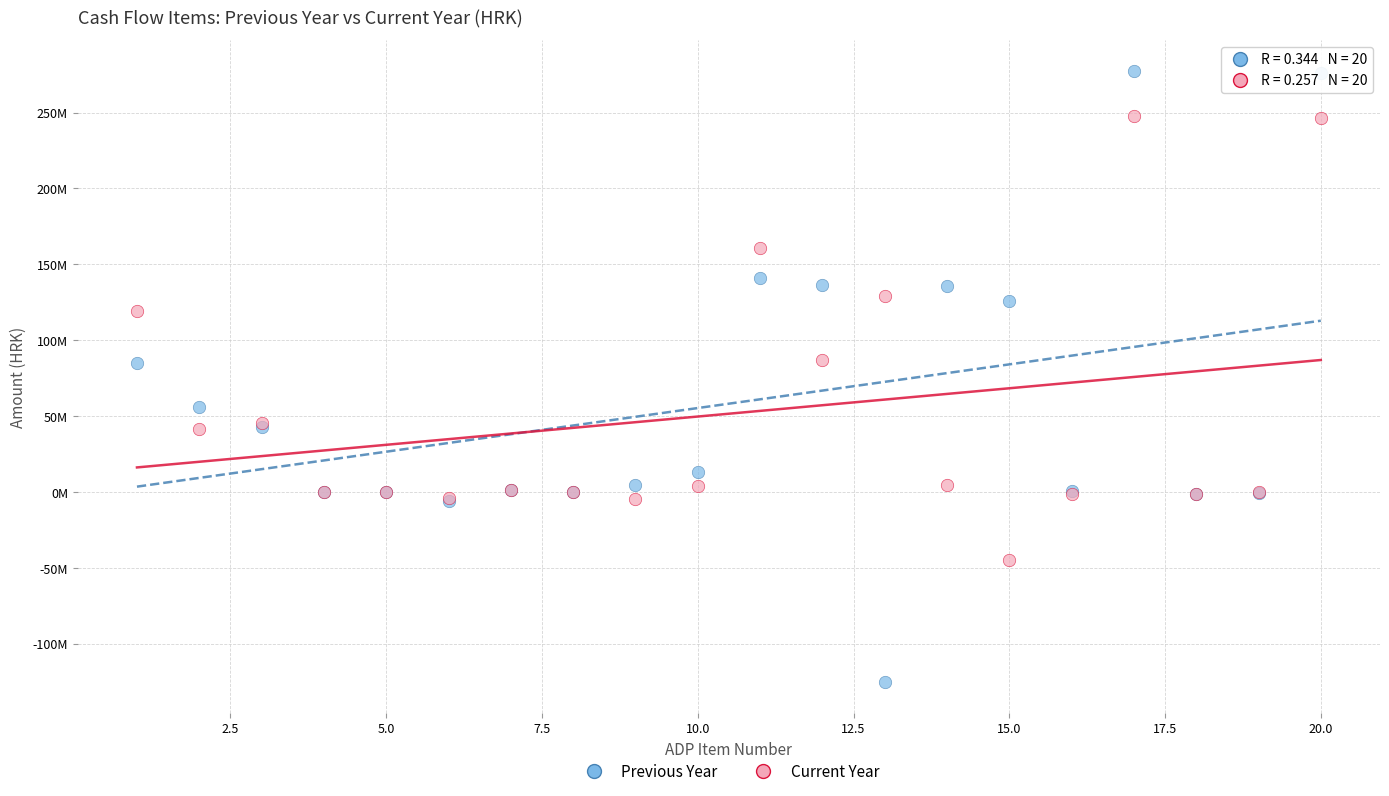

What are all the series names shown in the legend?

Previous Year, Current Year